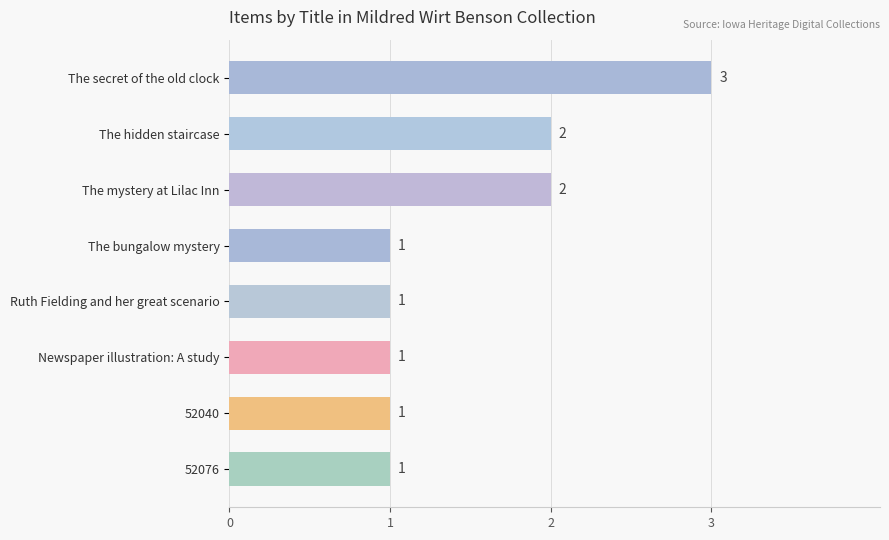

Reading bottom to top, what are all the values shown in this chart?

52076=1	52040=1	Newspaper illustration: A study=1	Ruth Fielding and her great scenario=1	The bungalow mystery=1	The mystery at Lilac Inn=2	The hidden staircase=2	The secret of the old clock=3